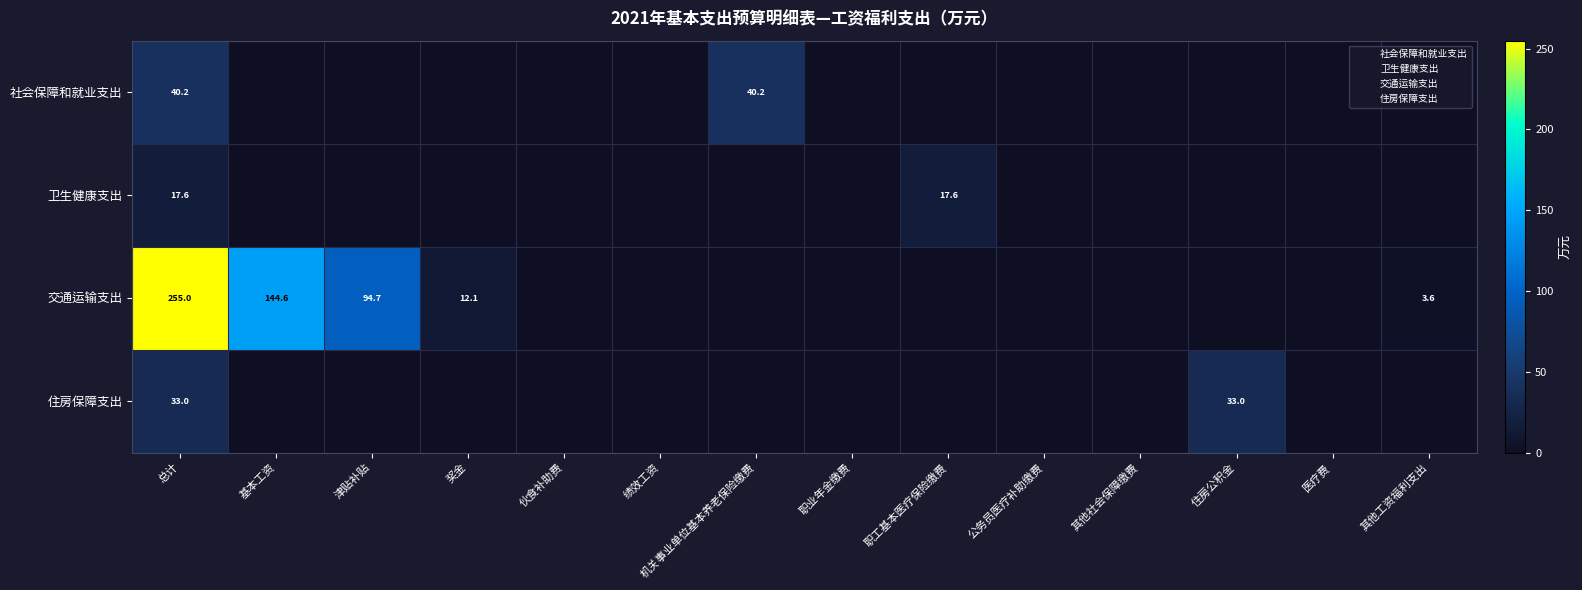

The value of 交通运输支出 at 总计 is 255.0. True or false?

True